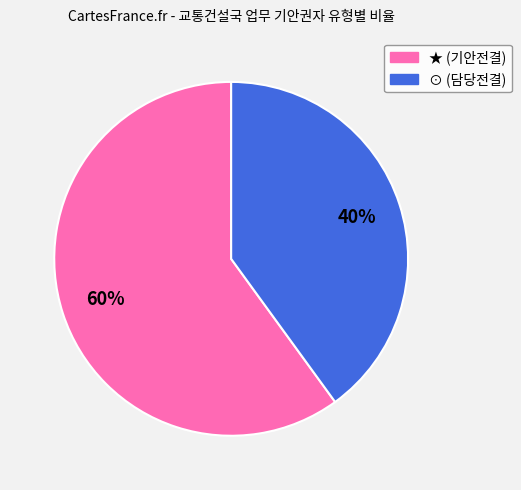

Rank the categories by value from highest to lowest.

★, ⊙